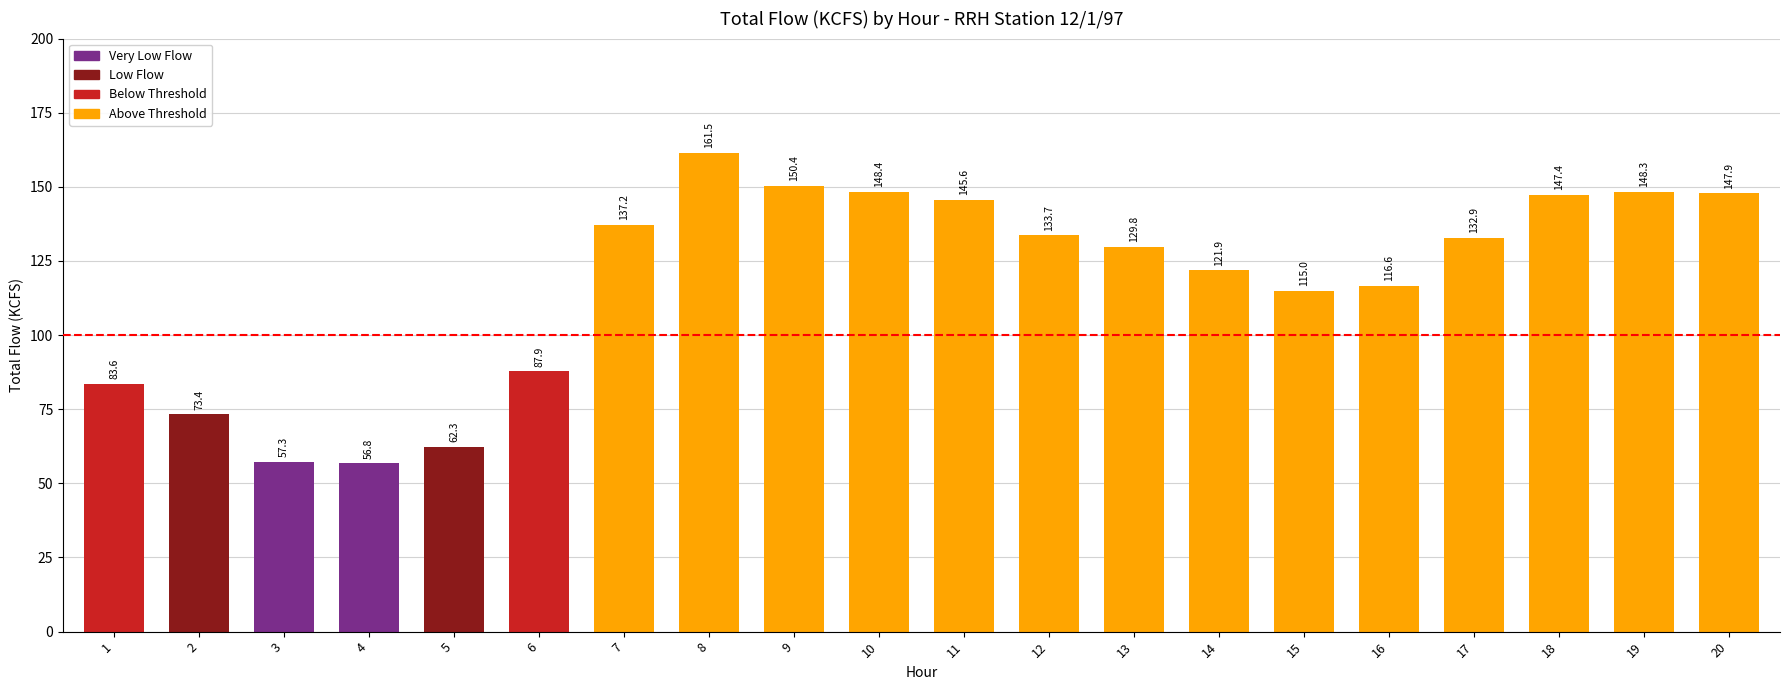

What is the approximate value at 4?

56.8